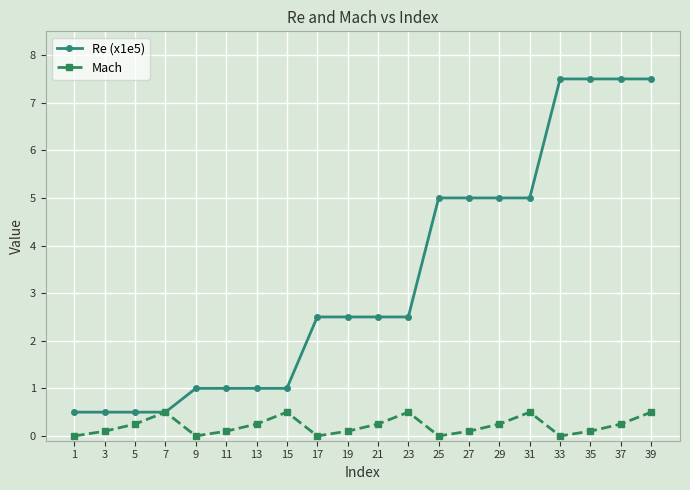

Which series has the largest total across all categories?

Re (x1e5)